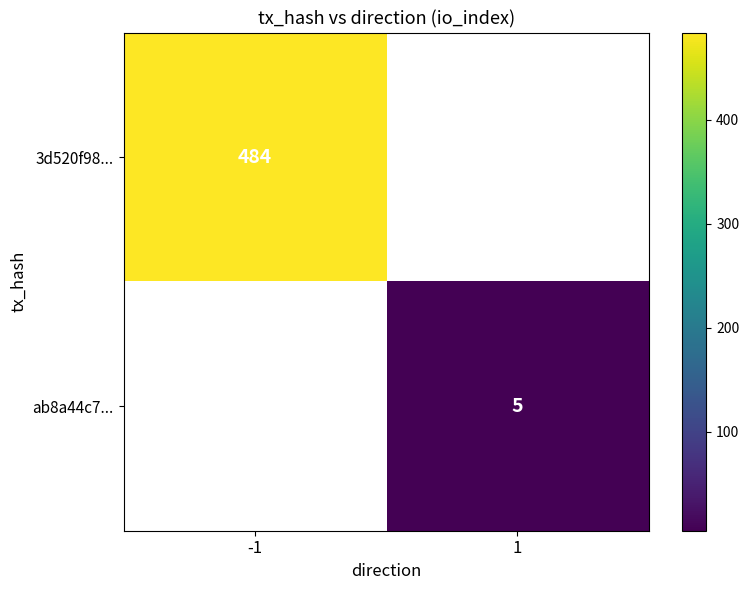

True or false: ab8a44c7... has a value of 8 at 1.

False